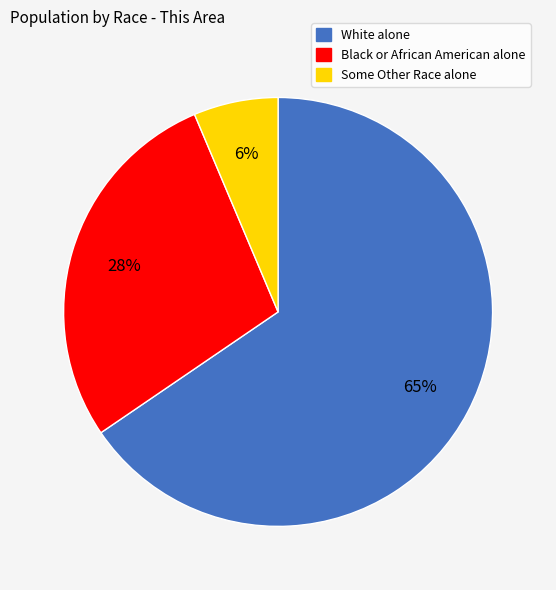

Does Some Other Race alone account for over 50% of the chart?

No